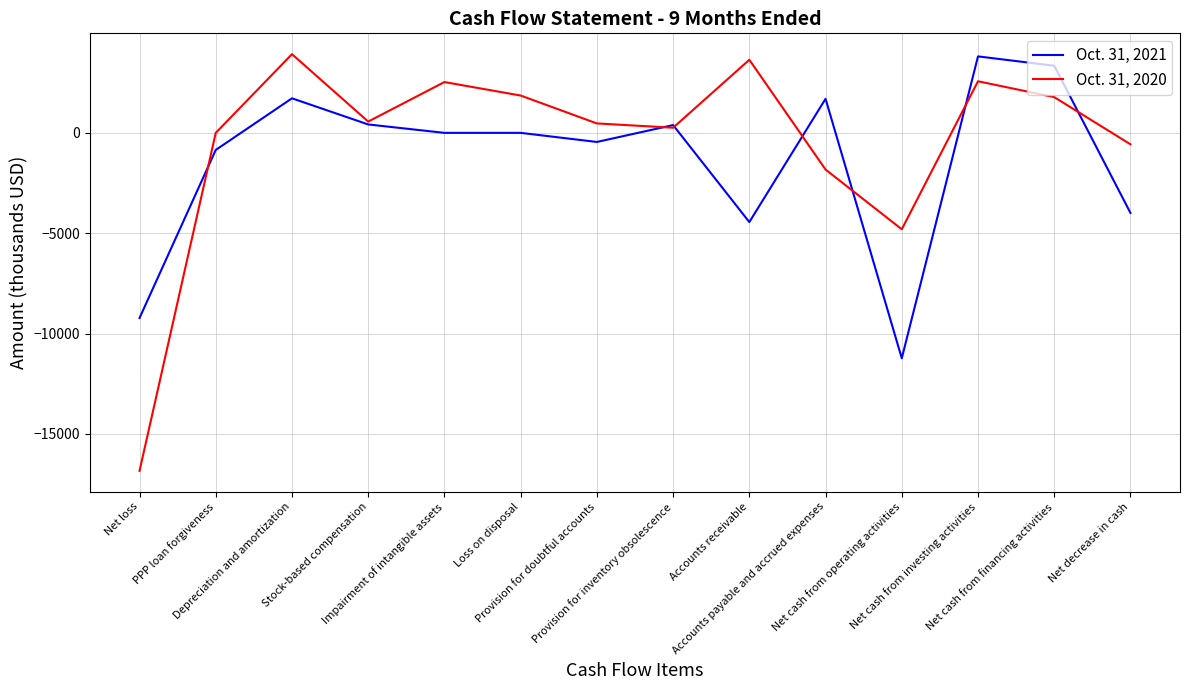

Rank the series by their average value, from lowest to highest.

Oct. 31, 2021, Oct. 31, 2020